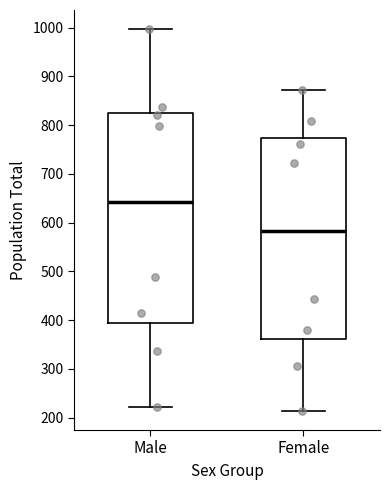

Comparing the boxes themselves (not the whiskers), which one is the tallest?

Male